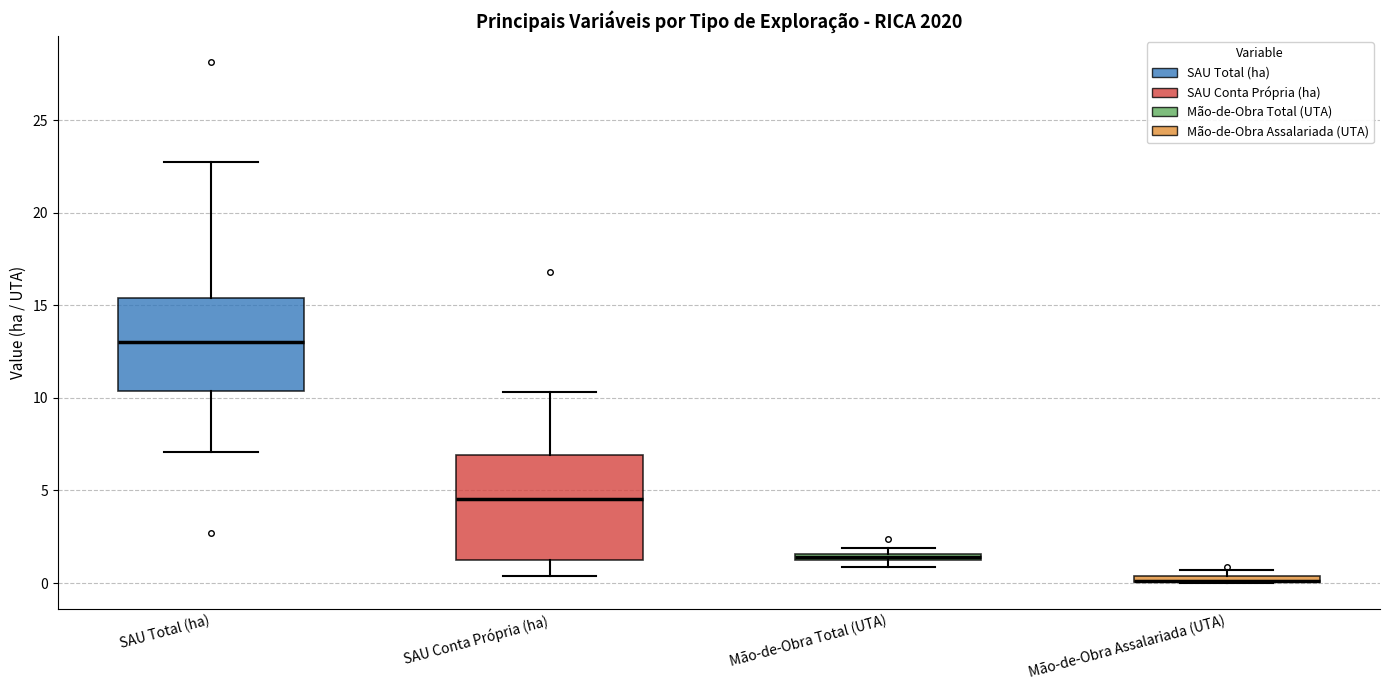

Where does the median line of the box for SAU Total (ha) sit on the y-axis? The values are not printed on the chart, so give them approximately, as read against the axis.

13.0